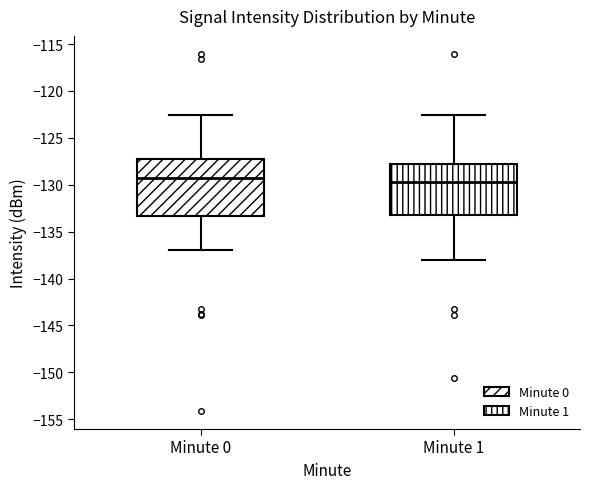

Reading left to right, transcribe this box plot: for each box, give where its median line is, the range the box spans, and where its two whiskers end, as read against the y-axis. The values are not printed on the chart, so give them approximately, as read against the axis.

Minute 0: median -129.5, box -133.5 to -127.5, whiskers -137.0 to -122.5
Minute 1: median -129.5, box -133.5 to -128.0, whiskers -138.0 to -122.5